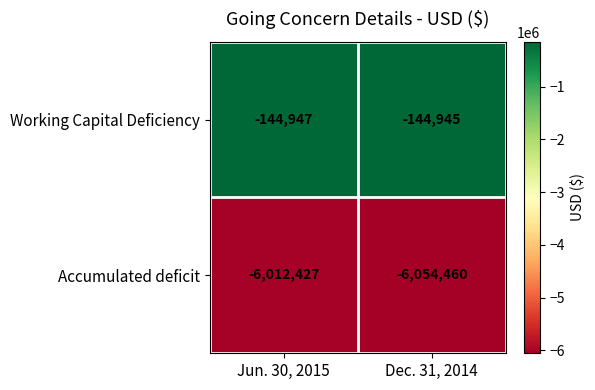

Reading left to right, what are all the values shown in this chart?

Working Capital Deficiency: Jun. 30, 2015=-144947	Dec. 31, 2014=-144945
Accumulated deficit: Jun. 30, 2015=-6012427	Dec. 31, 2014=-6054460